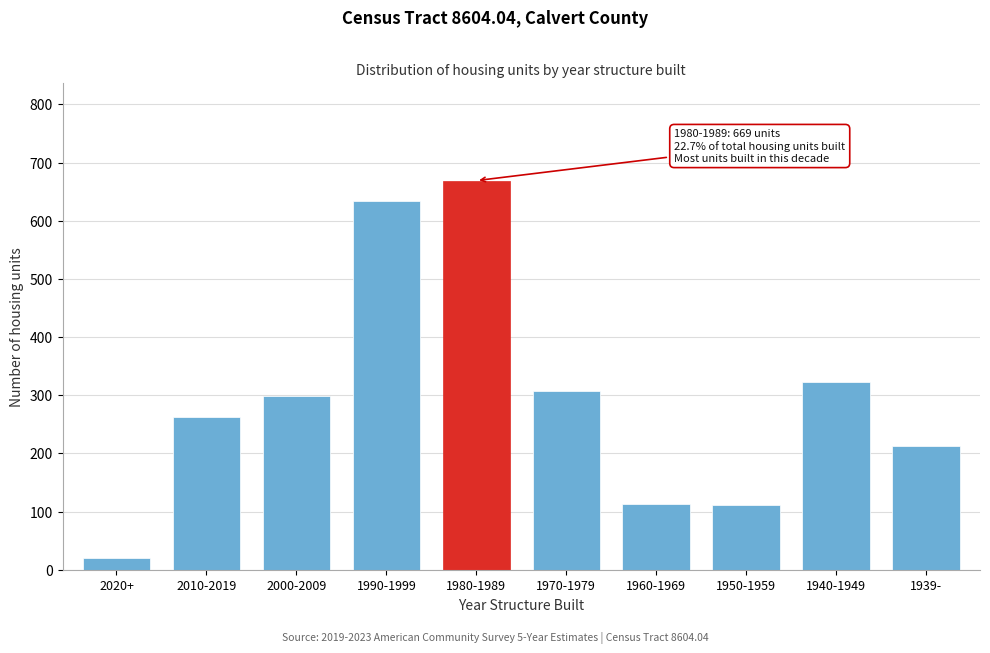

What is the difference between the maximum and second lowest values?

557